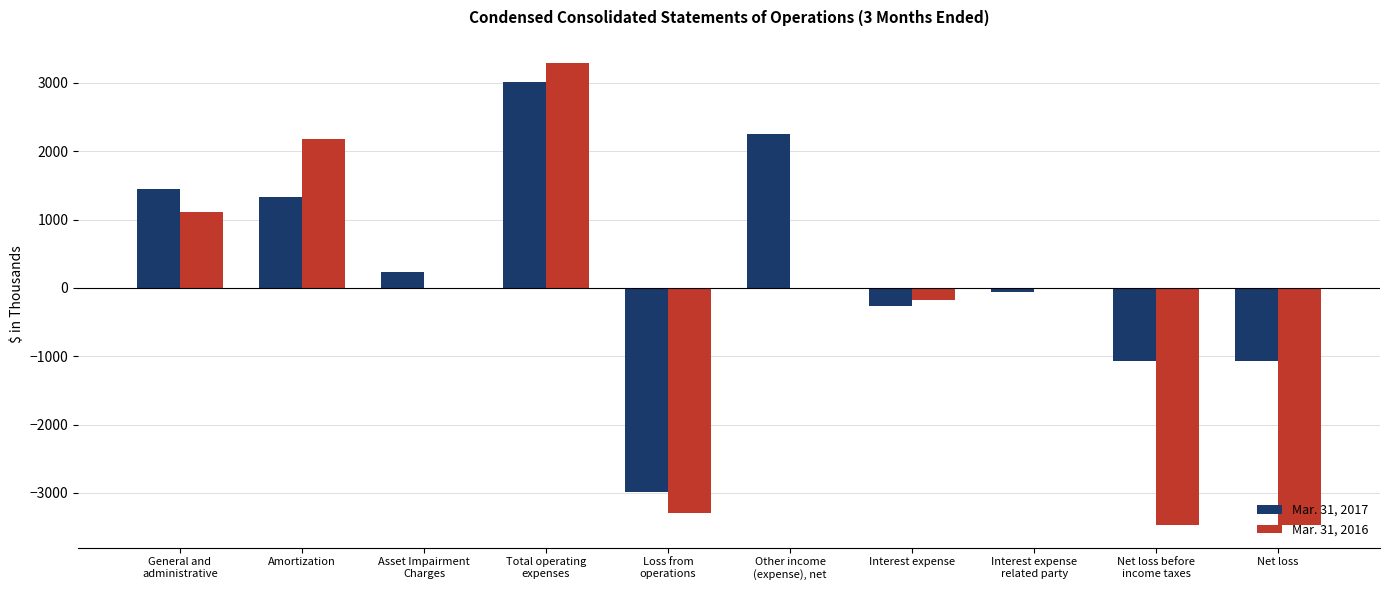

Is it true that Mar. 31, 2017 equals -266 at Interest expense?

True